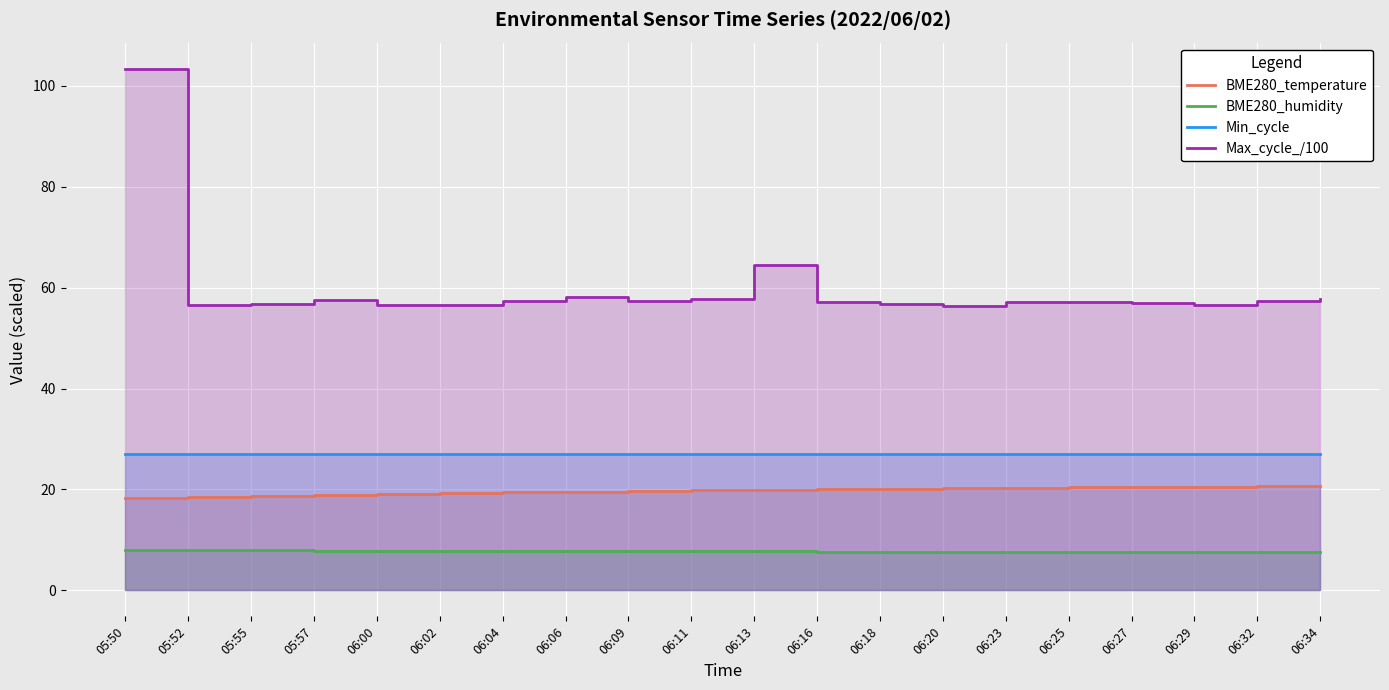

True or false: Max_cycle_/100 and BME280_temperature cross at least once.

False